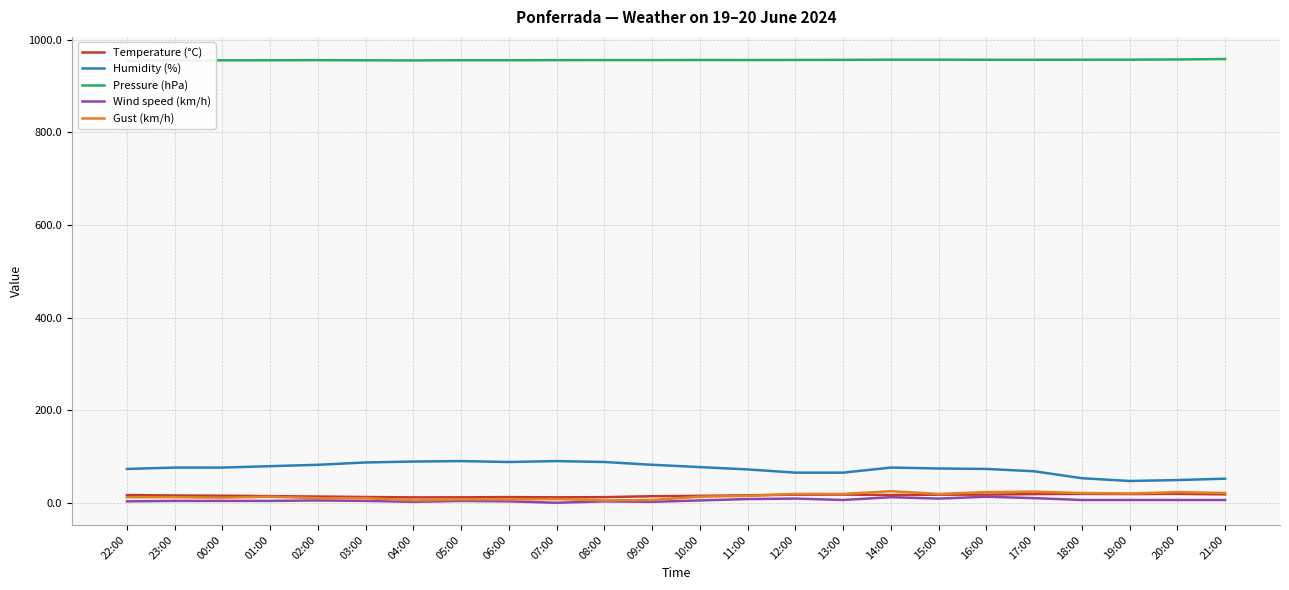

At which category does Temperature (°C) reach its first local peak?

06:00